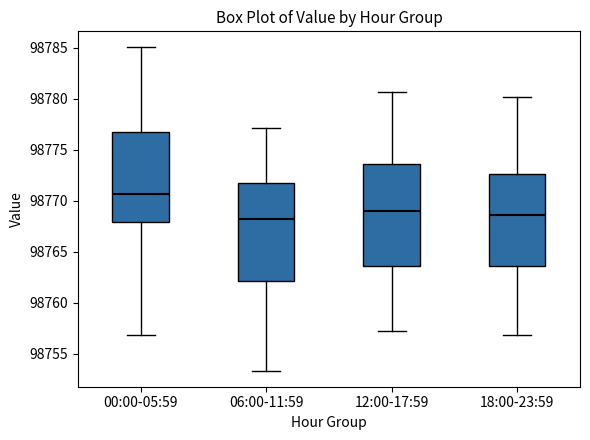

Reading left to right, transcribe this box plot: for each box, give where its median line is, the range the box spans, and where its two whiskers end, as read against the y-axis. The values are not printed on the chart, so give them approximately, as read against the axis.

00:00-05:59: median 98770.5, box 98768.0 to 98776.5, whiskers 98757.0 to 98785.0
06:00-11:59: median 98768.0, box 98762.0 to 98771.5, whiskers 98753.5 to 98777.0
12:00-17:59: median 98769.0, box 98763.5 to 98773.5, whiskers 98757.0 to 98780.5
18:00-23:59: median 98768.5, box 98763.5 to 98772.5, whiskers 98757.0 to 98780.0